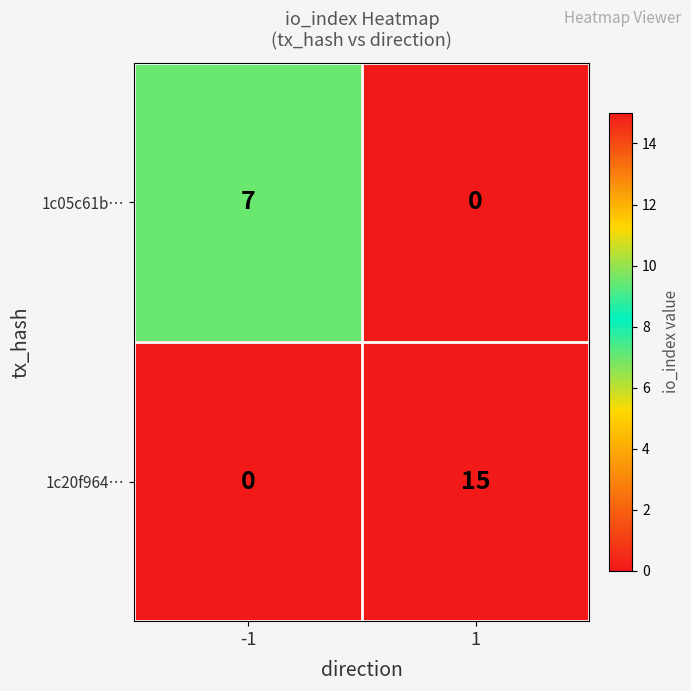

What is the maximum value for 1c20f964…?

15